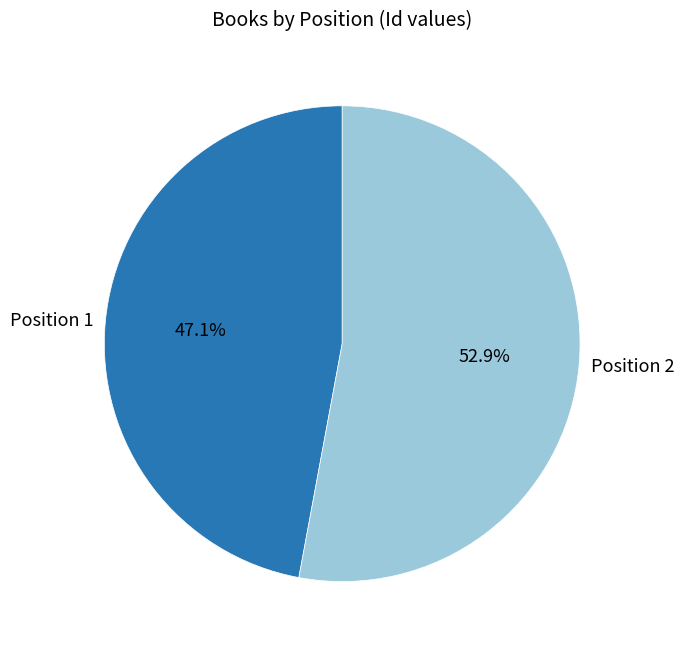

What percentage is NOT represented by Position 2?

47.1%